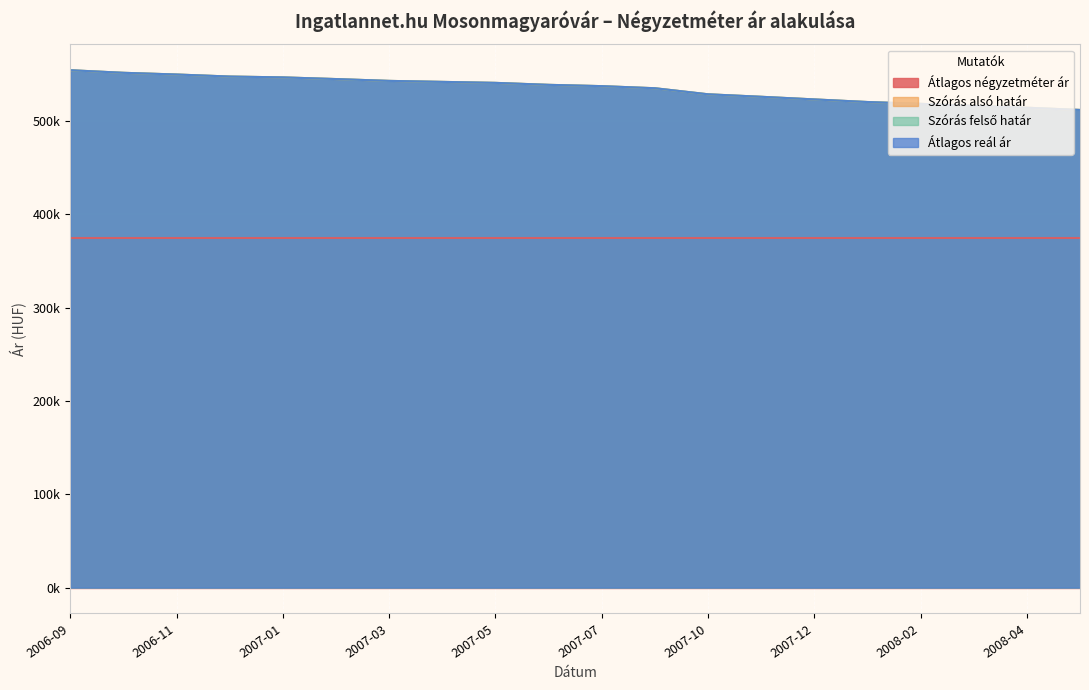

True or false: Szórás felső határ and Szórás alsó határ cross at least once.

False